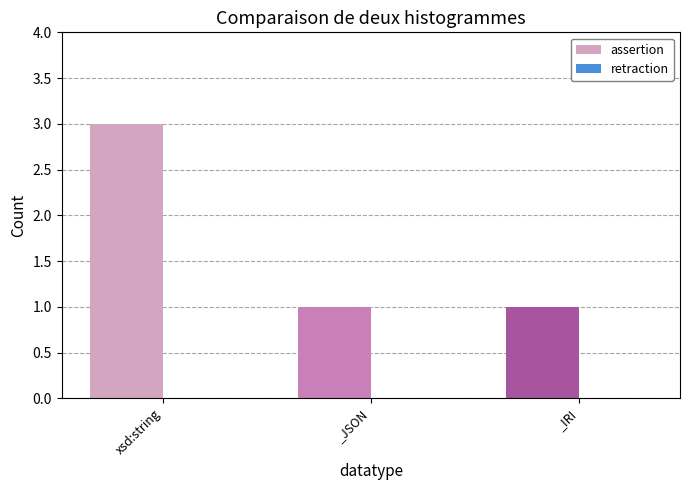

Reading left to right, extract all data points from this chart.

xsd:string=3	_JSON=1	_IRI=1